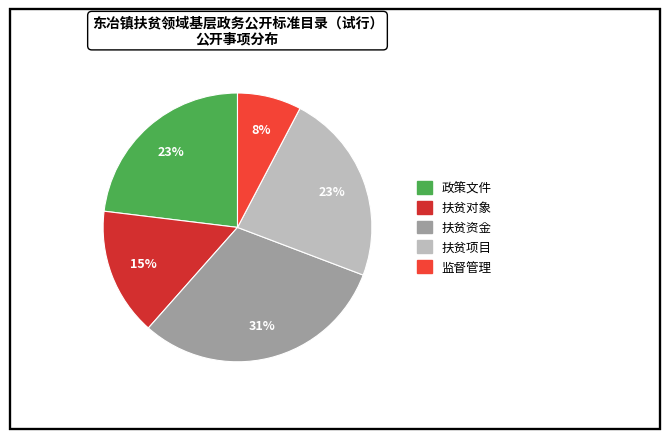

To the nearest percent, what percentage of the pie is 政策文件?

23%